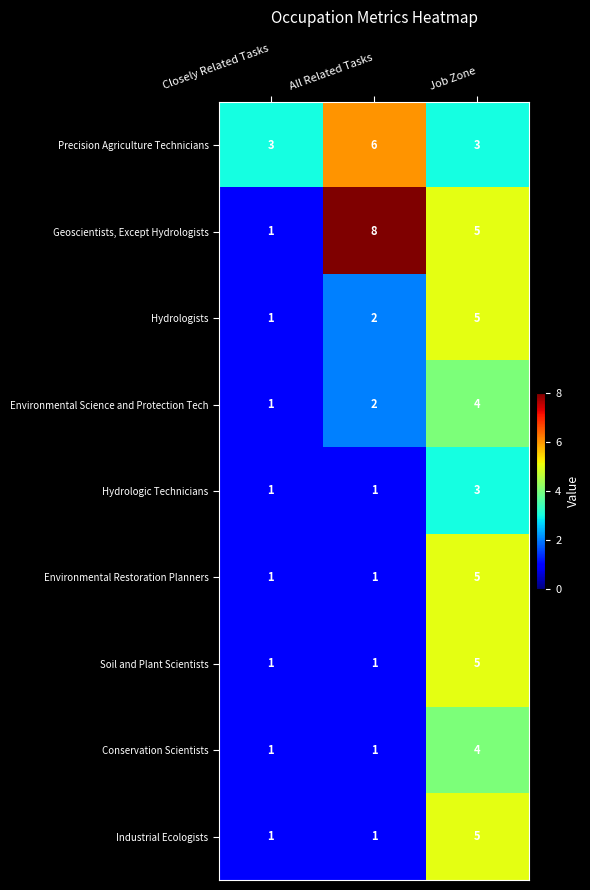

What is the sum of all Hydrologists values?

8